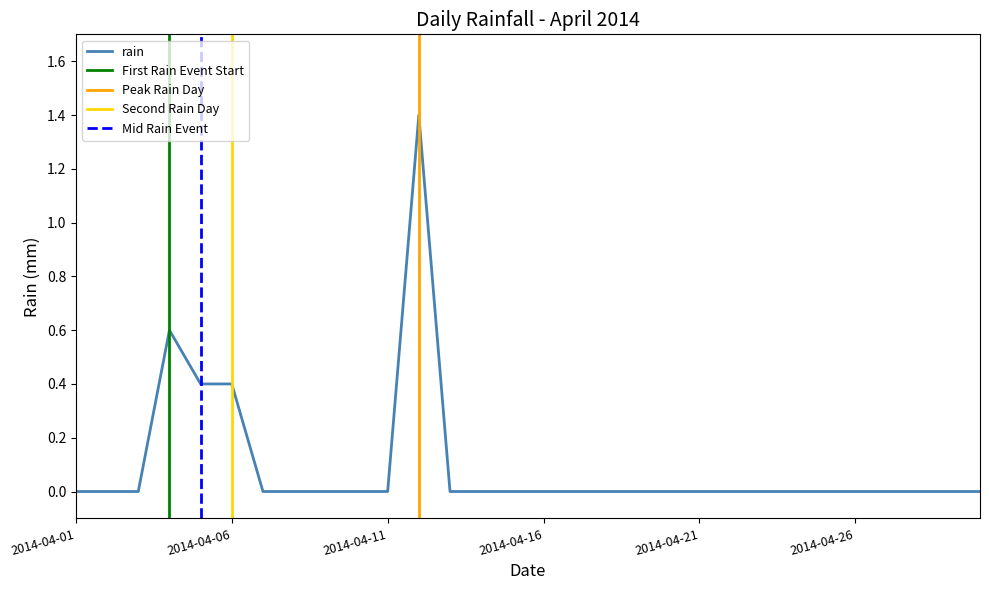

Where is the data nearest to the value 0?

2014-04-01